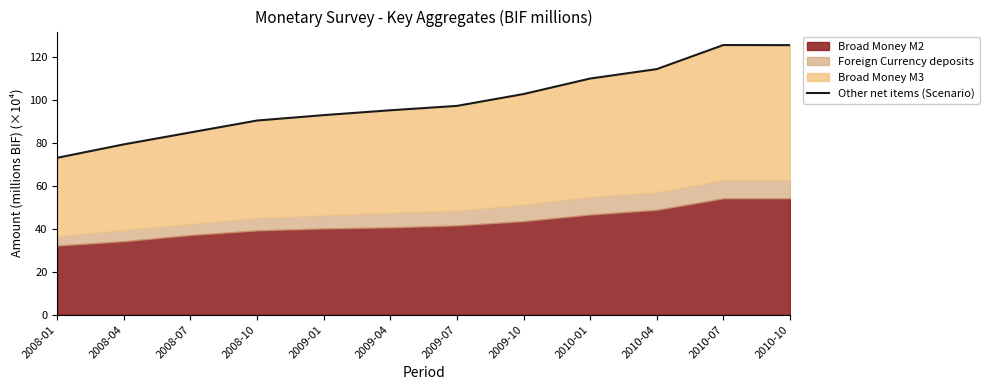

What is the value of the 6th point from the left?

95.3